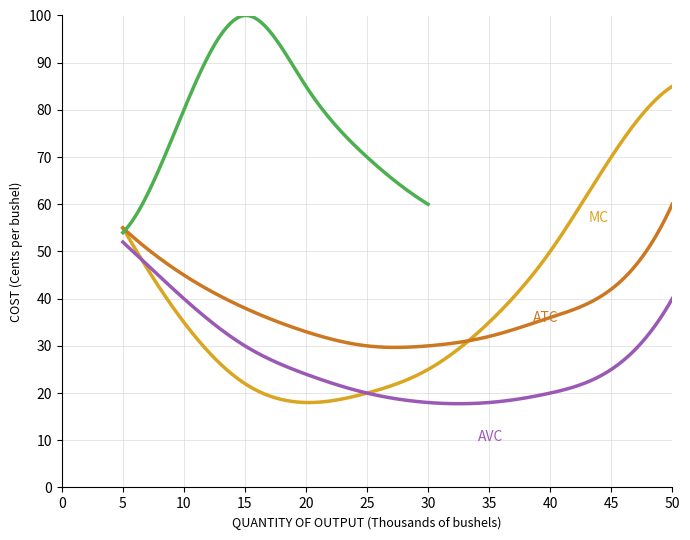

Which series has the widest spread of values?

MC